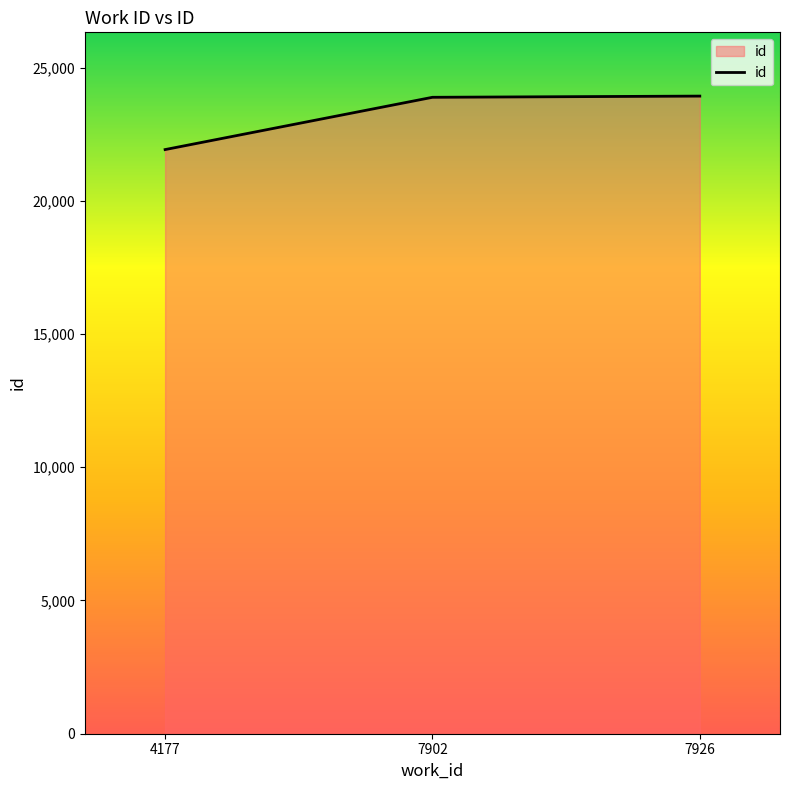

Between 4177 and 7902, which is larger?

7902